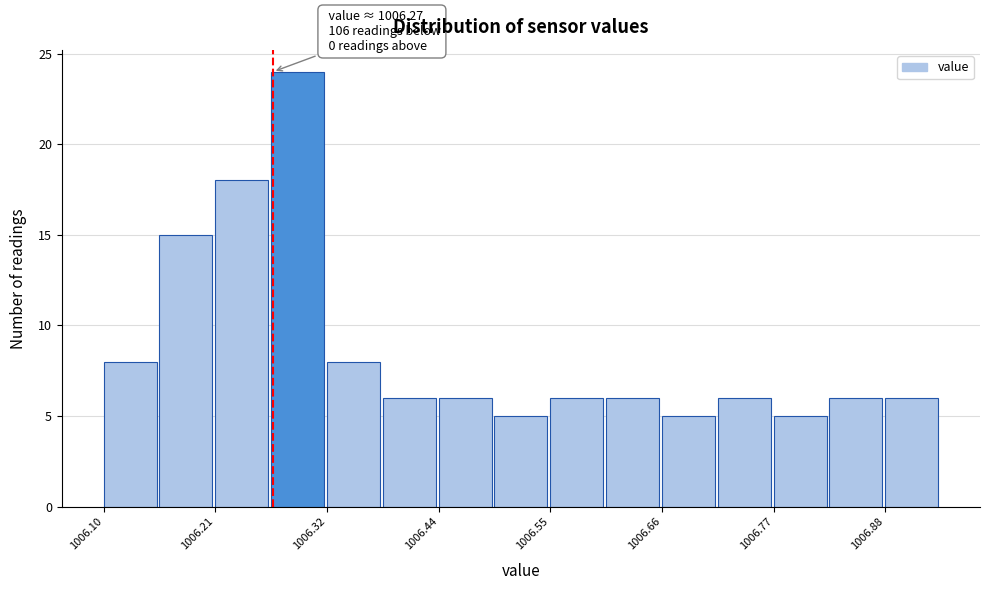

Around what value on the x-axis is the tallest bar? Give the approximate position of its centre, as read against the axis.

1006.30